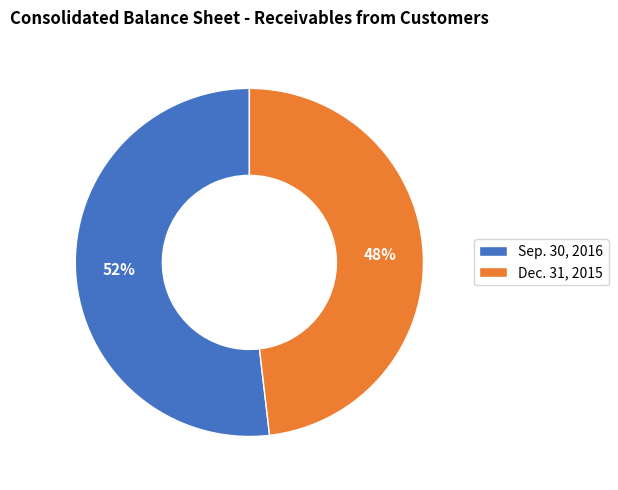

Rank the categories by value from lowest to highest.

Dec. 31, 2015, Sep. 30, 2016